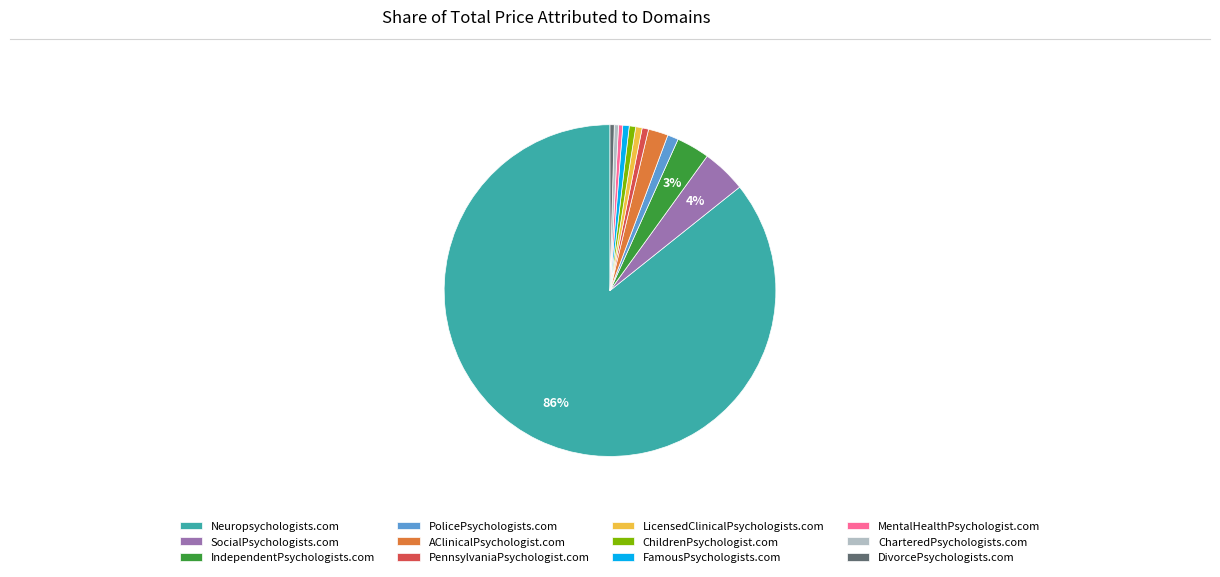

Do FamousPsychologists.com and MentalHealthPsychologist.com together represent more than half of the pie?

No